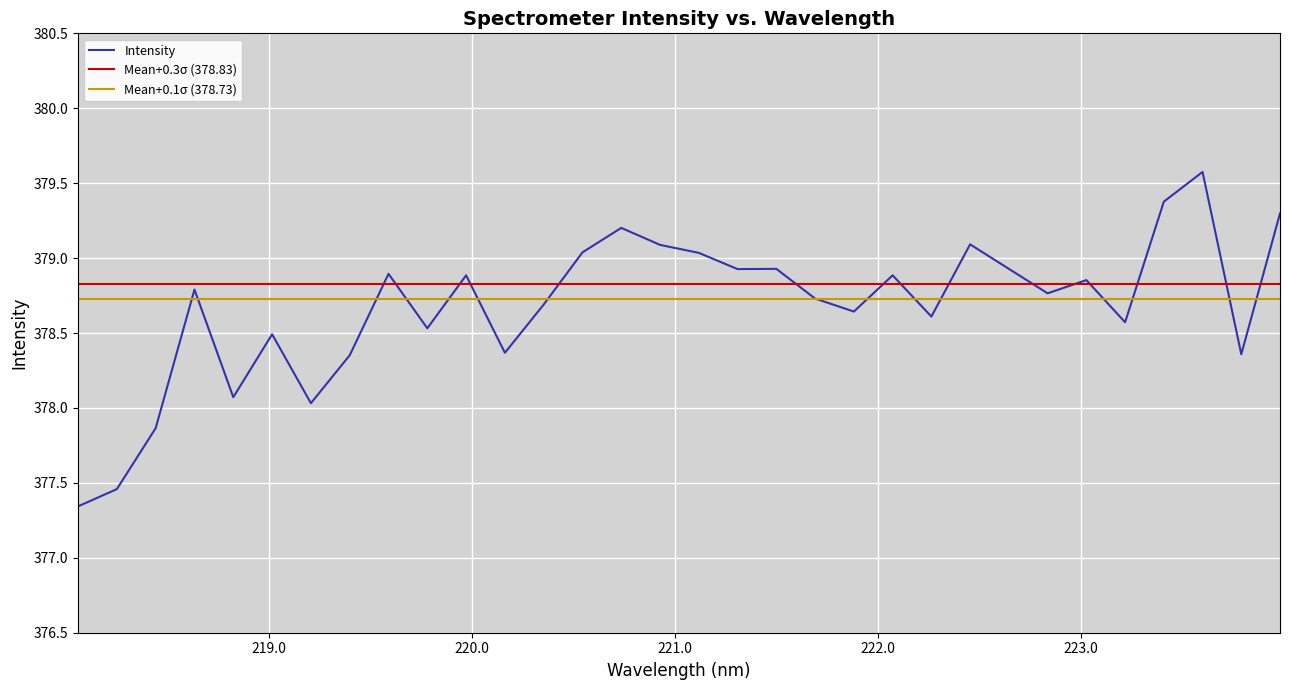

True or false: the data shows 82.6 at 24.

False